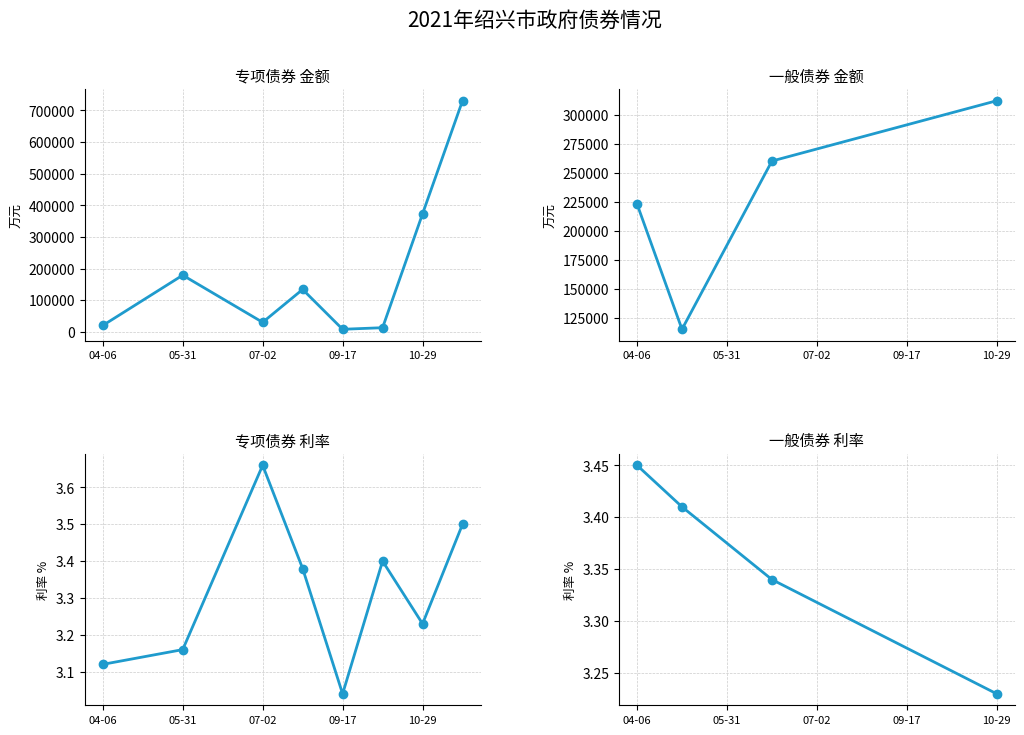

Is this an area chart (filled region under the line)?

No